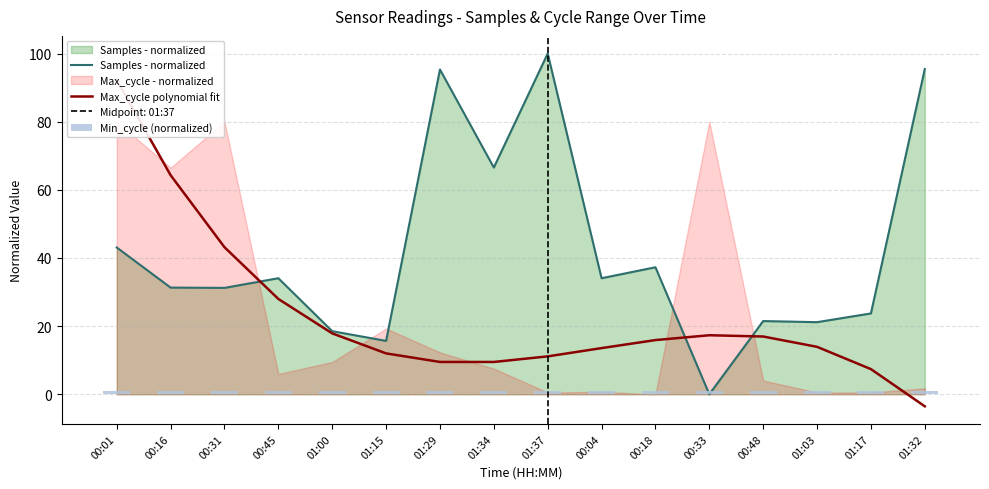

The value of Min_cycle (normalized) at 00:33 is 1.5. True or false?

False